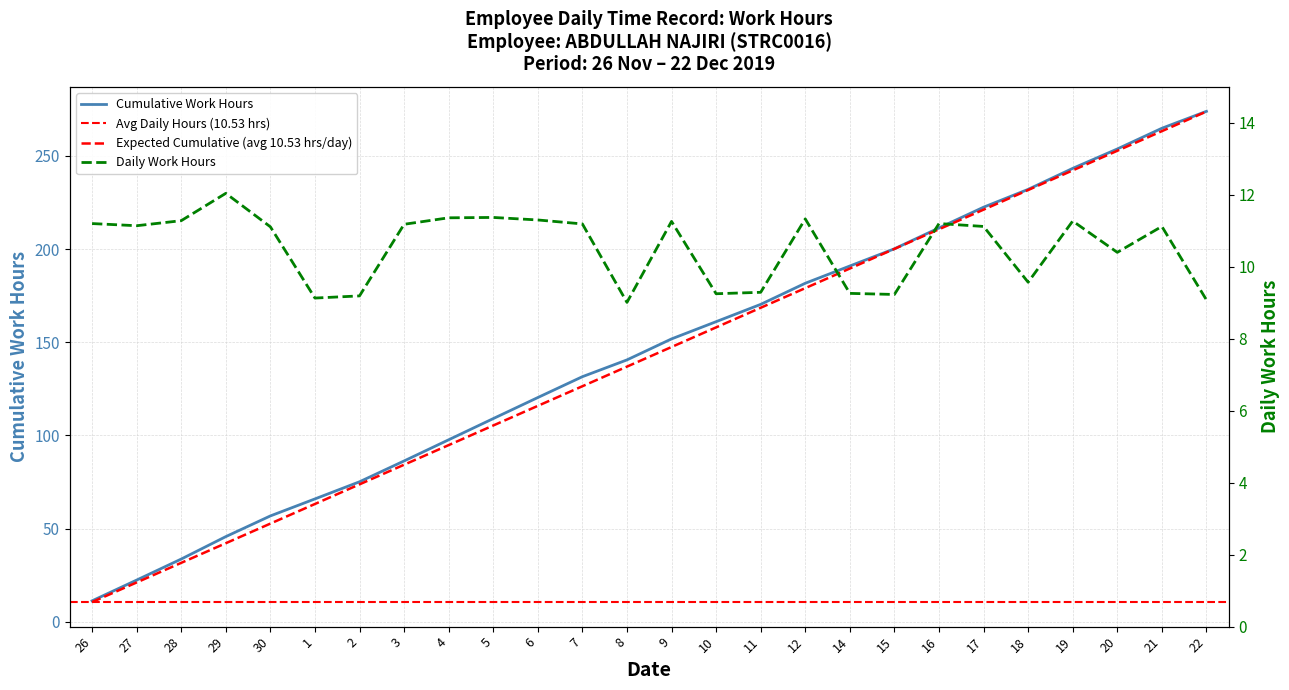

Reading right to left, transcribe all the data shown in this chart.

9.1	11.1	10.4	11.3	9.6	11.1	11.2	9.2	9.3	11.3	9.3	9.2	11.3	9.0	11.2	11.3	11.4	11.4	11.2	9.2	9.1	11.1	12.0	11.3	11.1	11.2